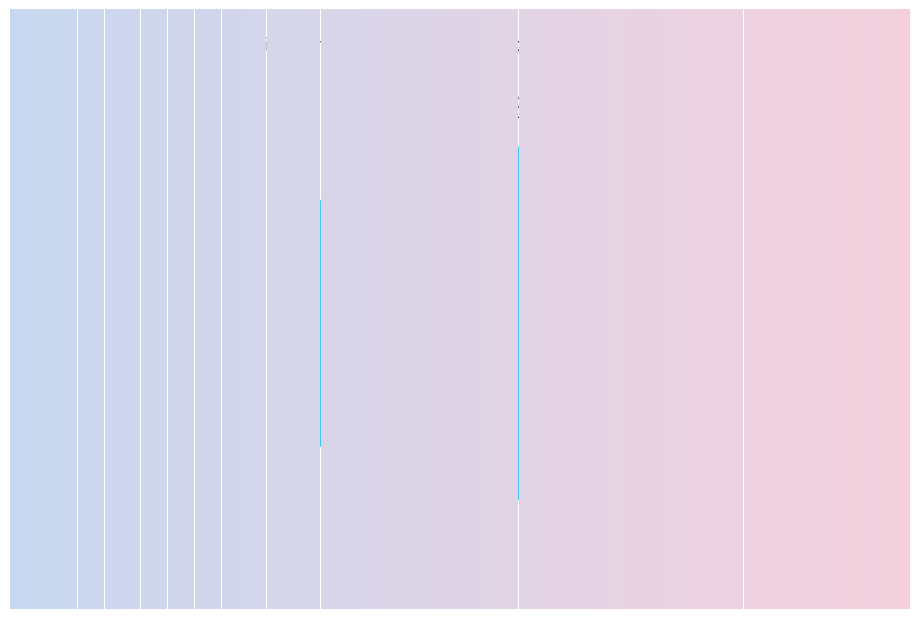

Combined, do Intraday and End of day account for over 50%?

Yes